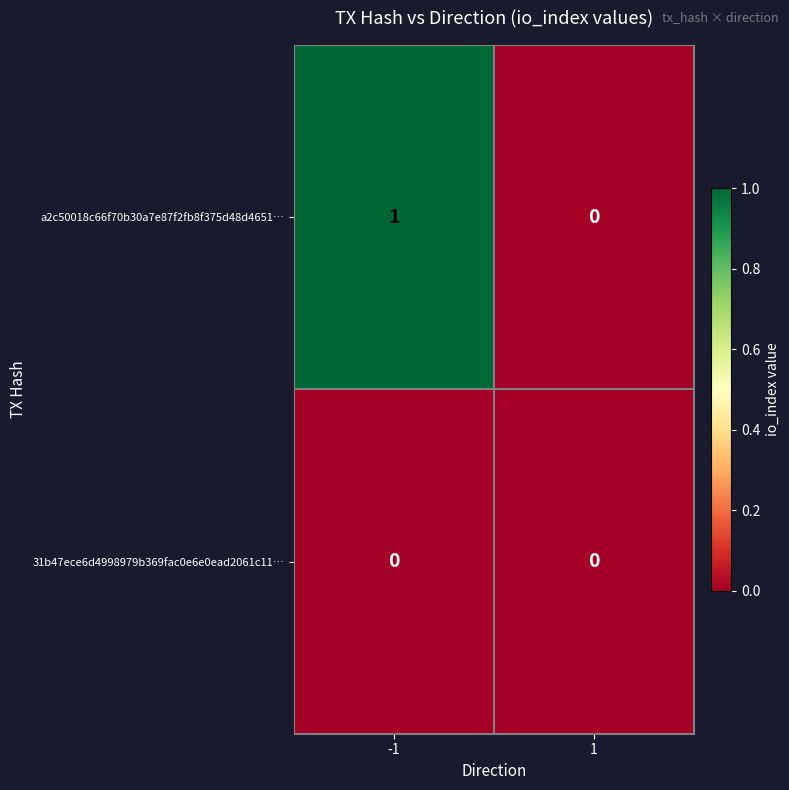

Reading left to right, list all the values displayed in this chart.

a2c50018c66f70b30a7e87f2fb8f375d48d4651…: -1=1	1=0
31b47ece6d4998979b369fac0e6e0ead2061c11…: -1=0	1=0